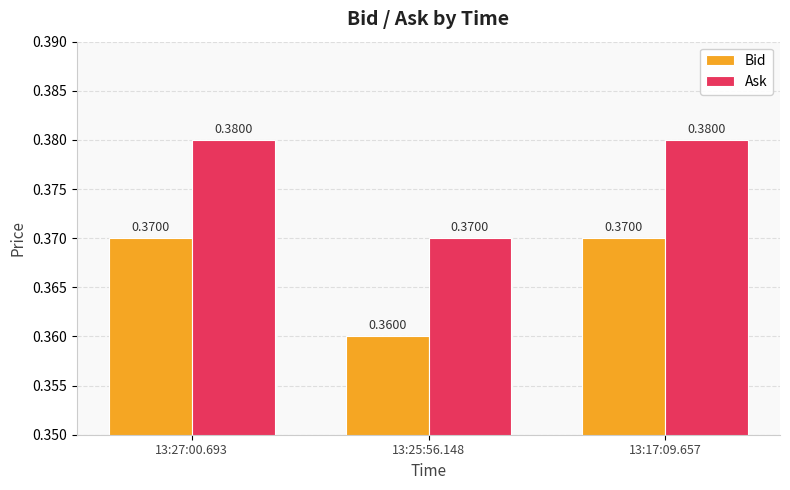

At 13:27:00.693, list the series in order from largest to smallest.

Ask, Bid